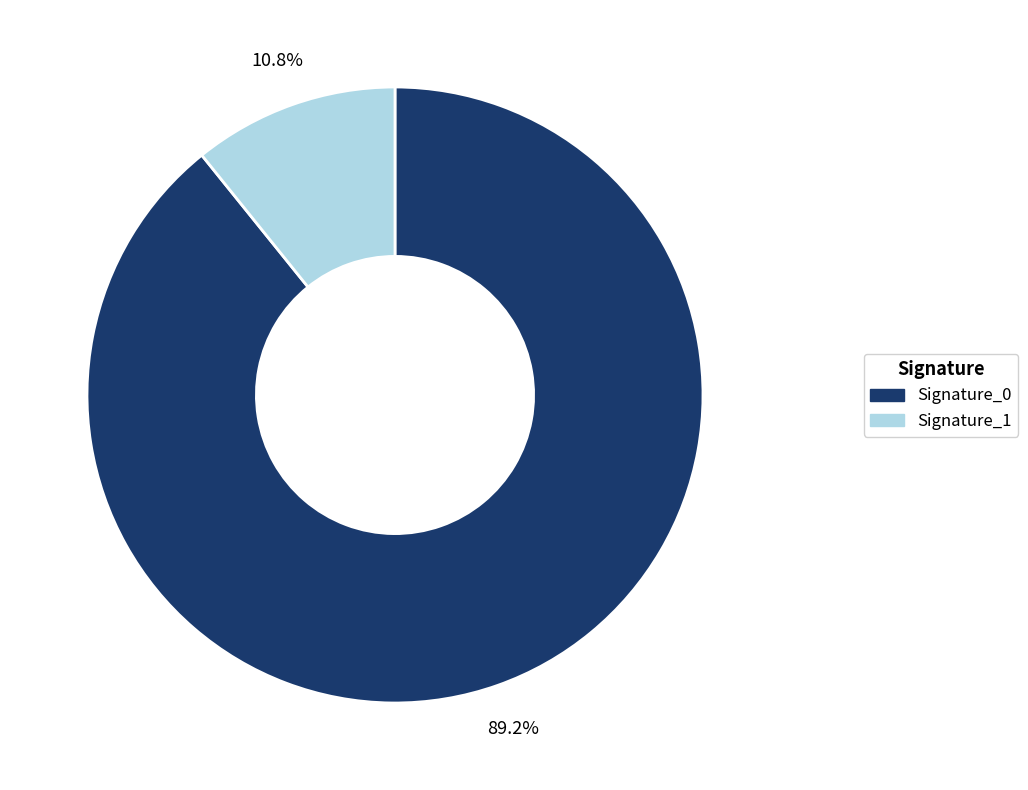

Is there any slice that represents more than half of the pie?

Yes